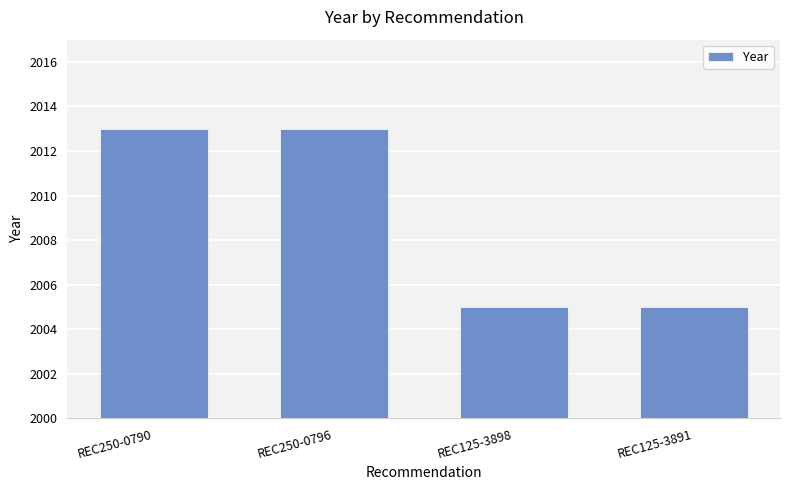

What is the maximum value shown in the chart?

2013